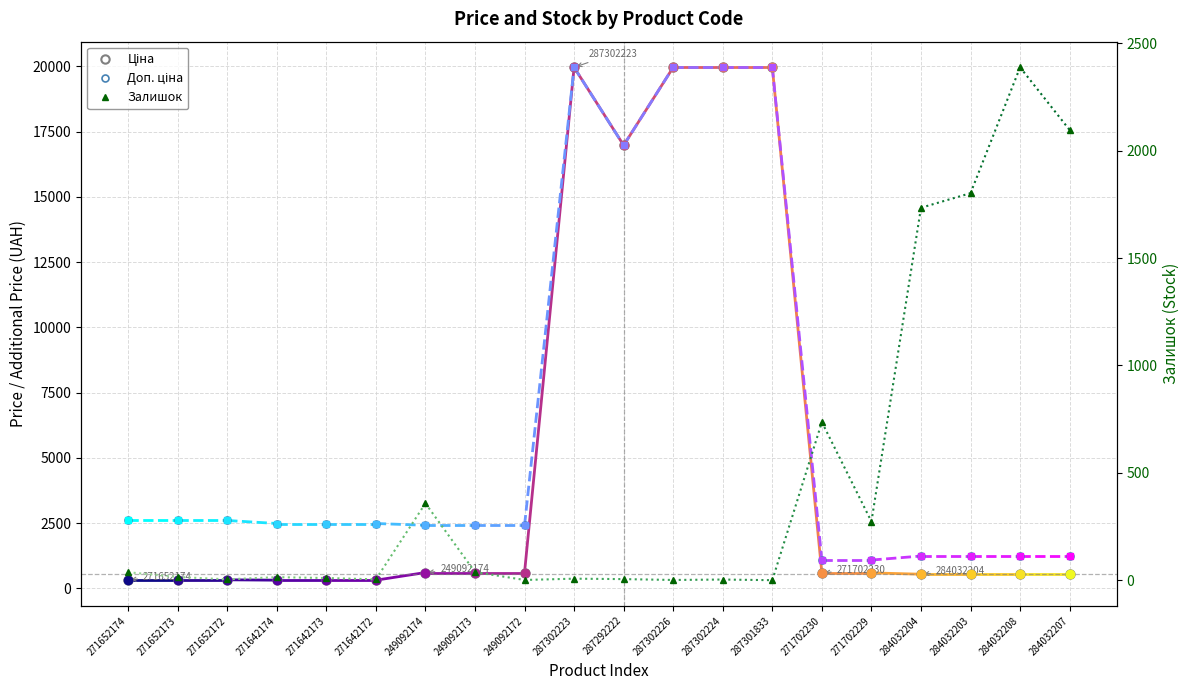

The Доп. ціна series shows 2598.3 at 271652173. True or false?

True